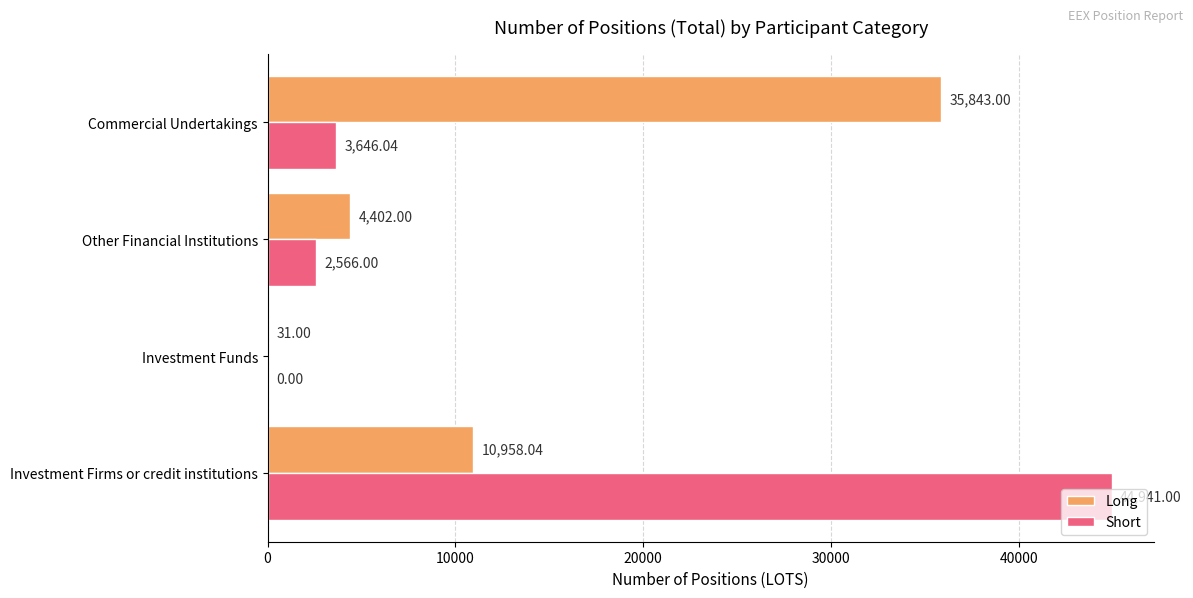

Between Investment Firms or credit institutions and Investment Funds, which series saw the biggest shift?

Short